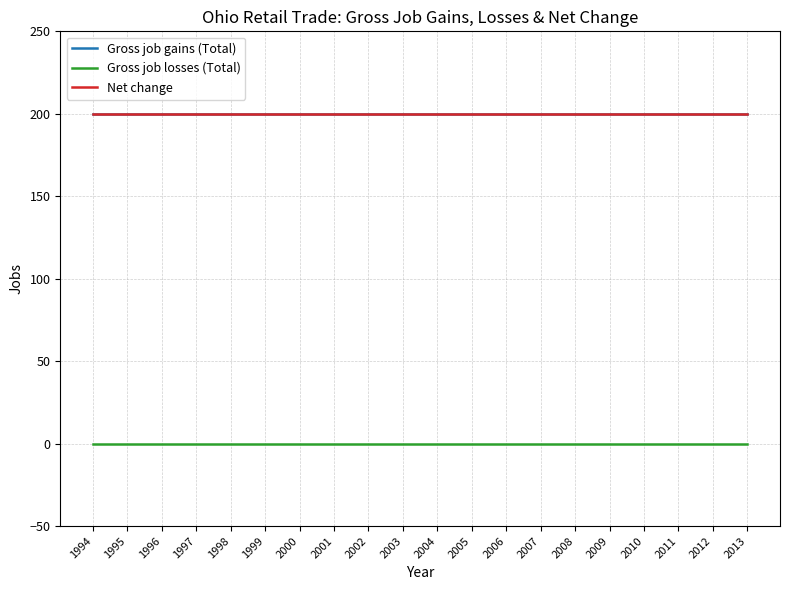

Is this an area chart (filled region under the line)?

No